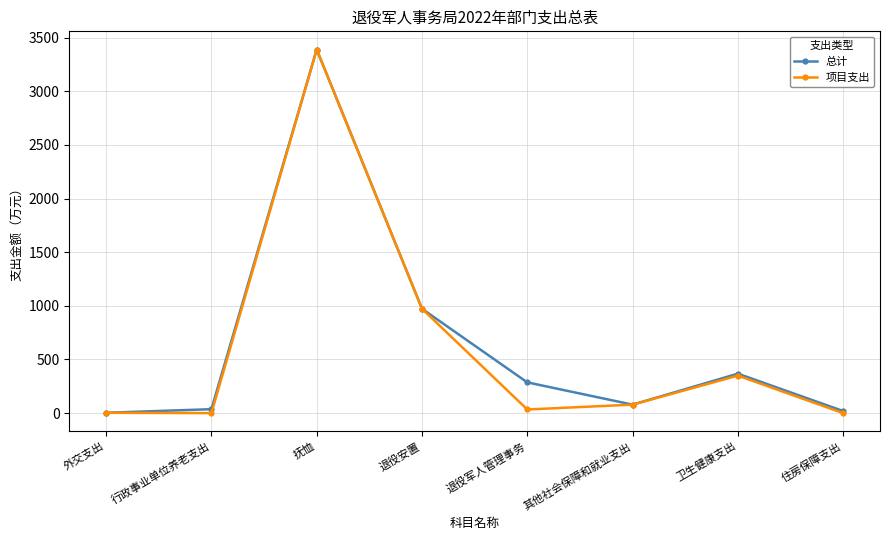

The value of 项目支出 at 住房保障支出 is 1793.2. True or false?

False